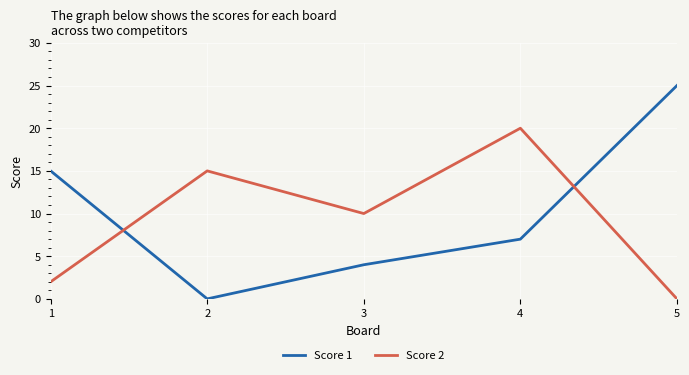

What is the spread (max minus min) of values at 5?

25